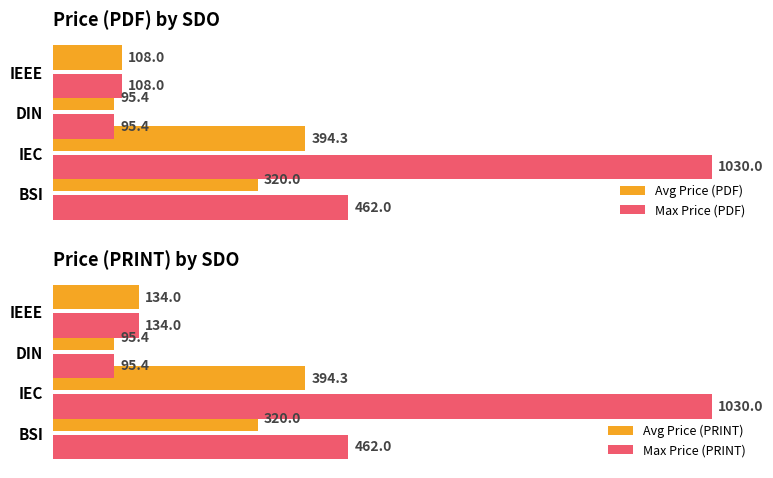

What is the average value of the Max Price (PDF) series?

423.9